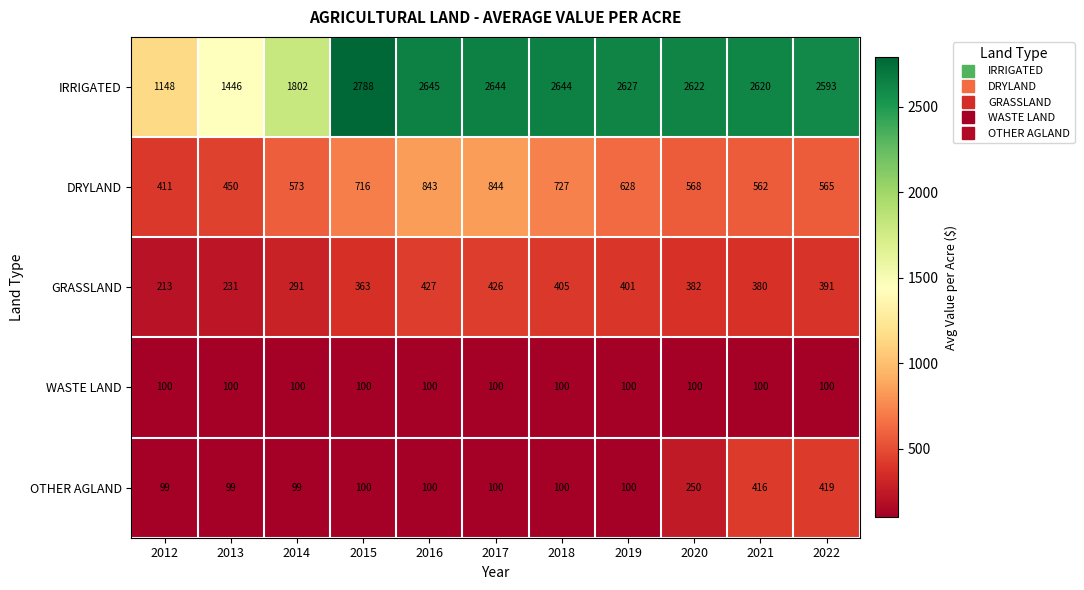

The OTHER AGLAND series shows 139 at 2019. True or false?

False